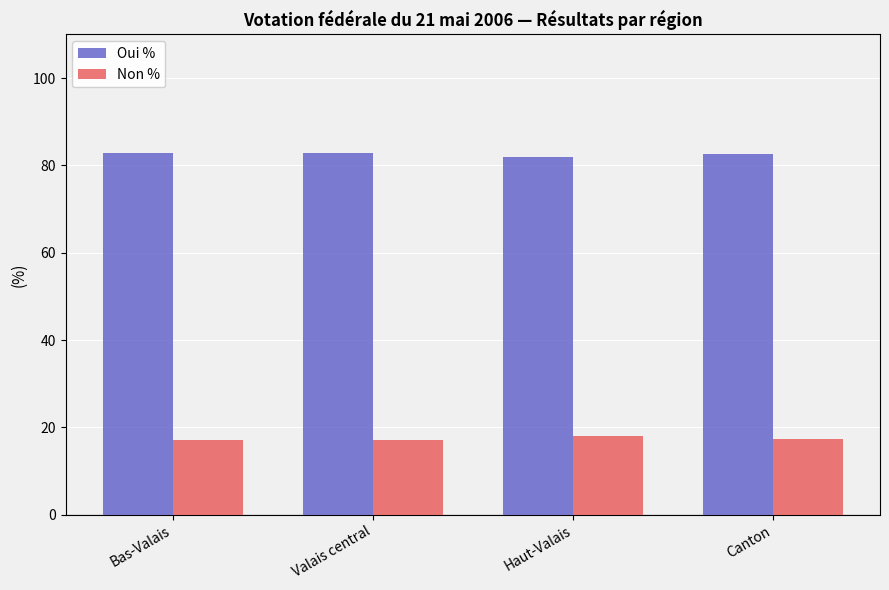

True or false: Non % has a value of 18.1 at Haut-Valais.

True